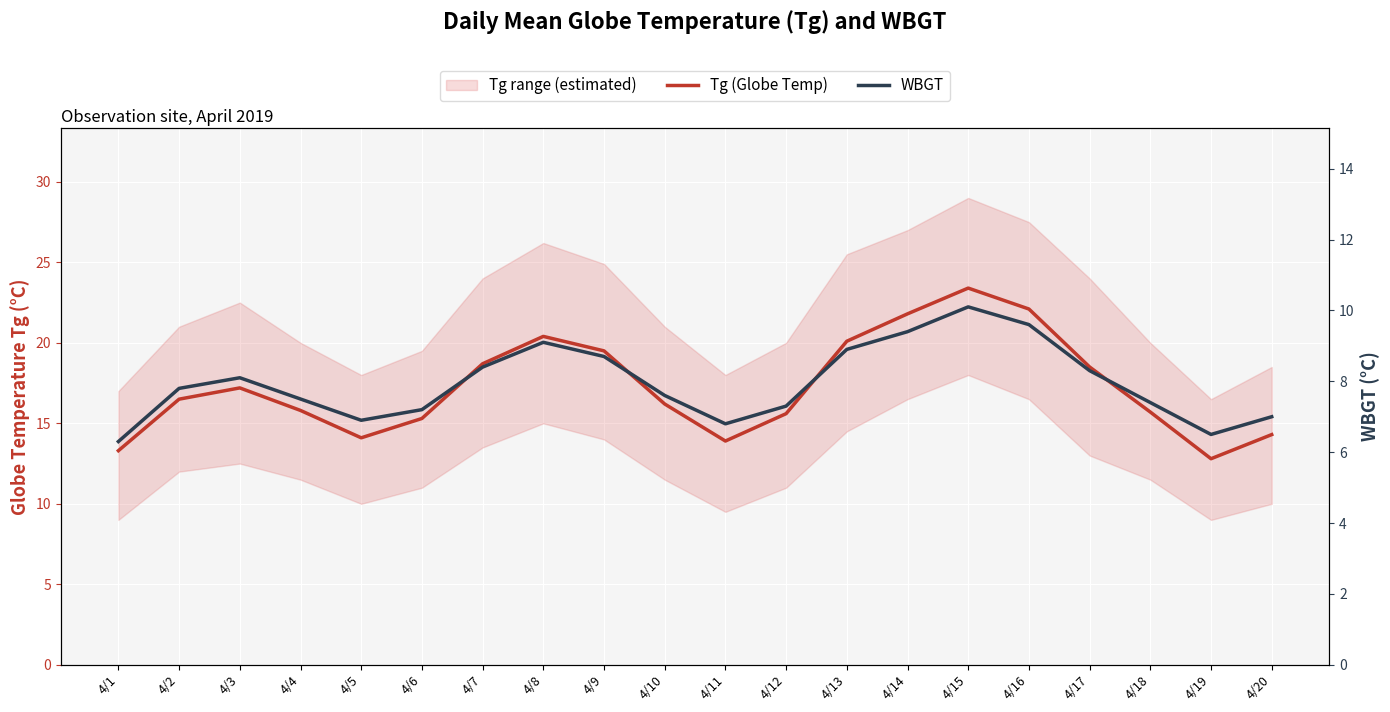

Where is the first local maximum for WBGT?

4/3